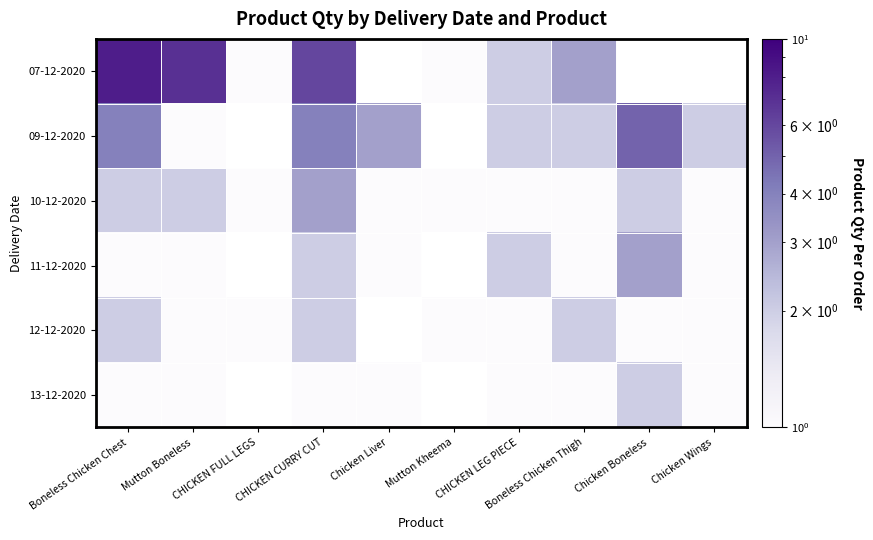

What is the highest value of the 12-12-2020 series?

2.0